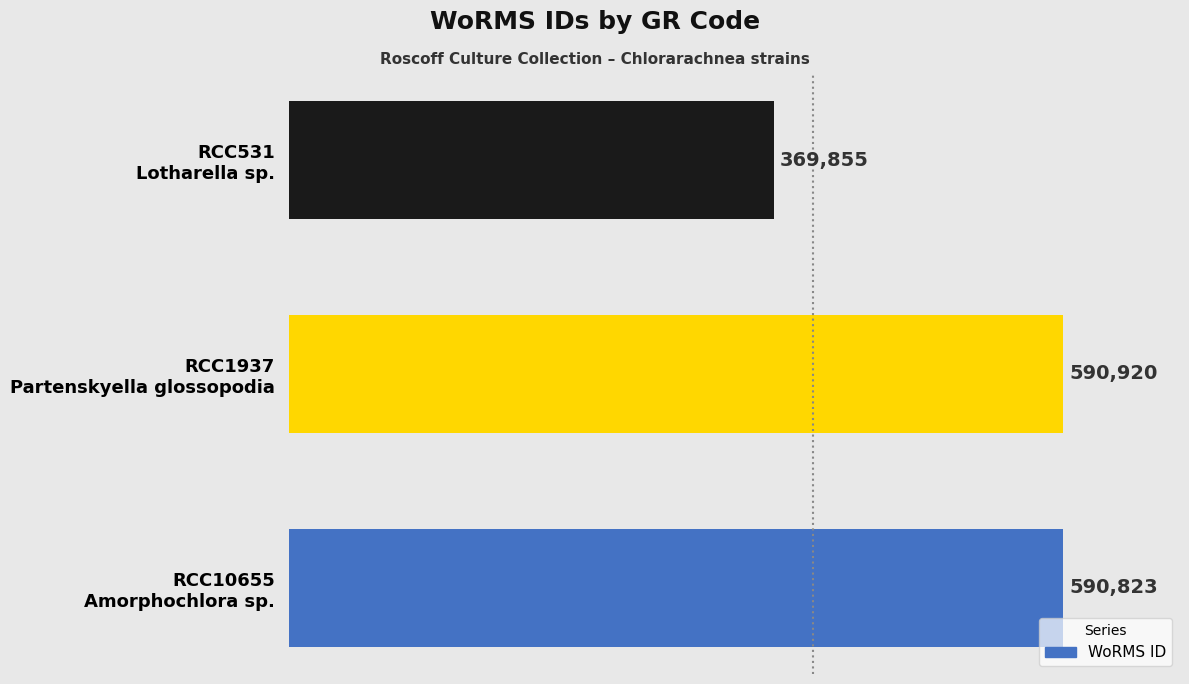

Reading bottom to top, extract all data points from this chart.

590823	590920	369855